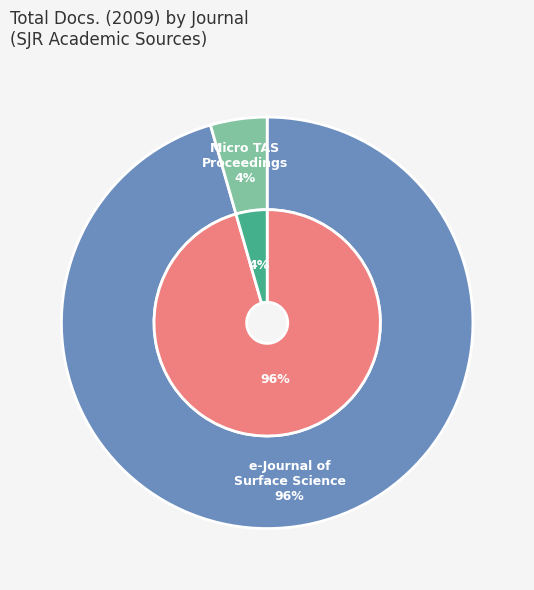

What is the change in value from e-Journal of Surface Science and Nanotechnology to Micro Total Analysis Systems - Proceedings?

-164